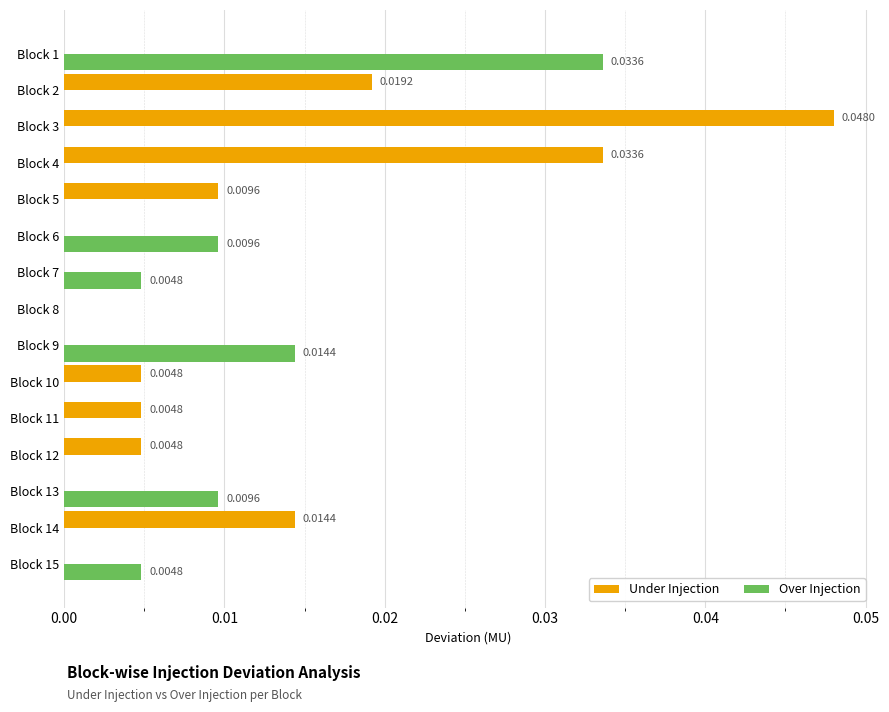

Which series has the largest total across all categories?

Under Injection